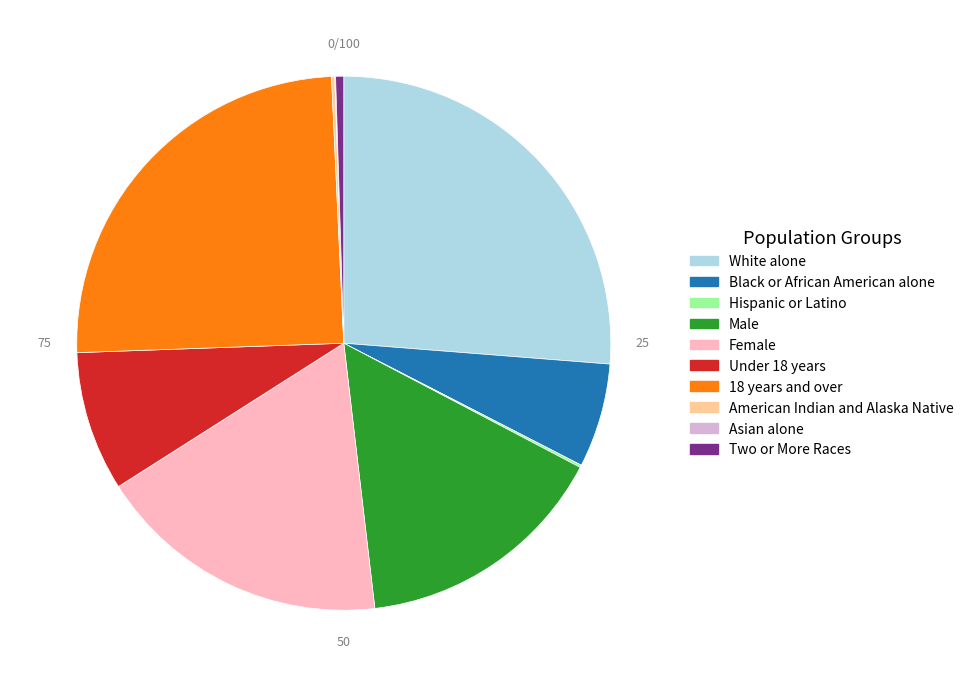

Is 18 years and over the majority of the pie?

No